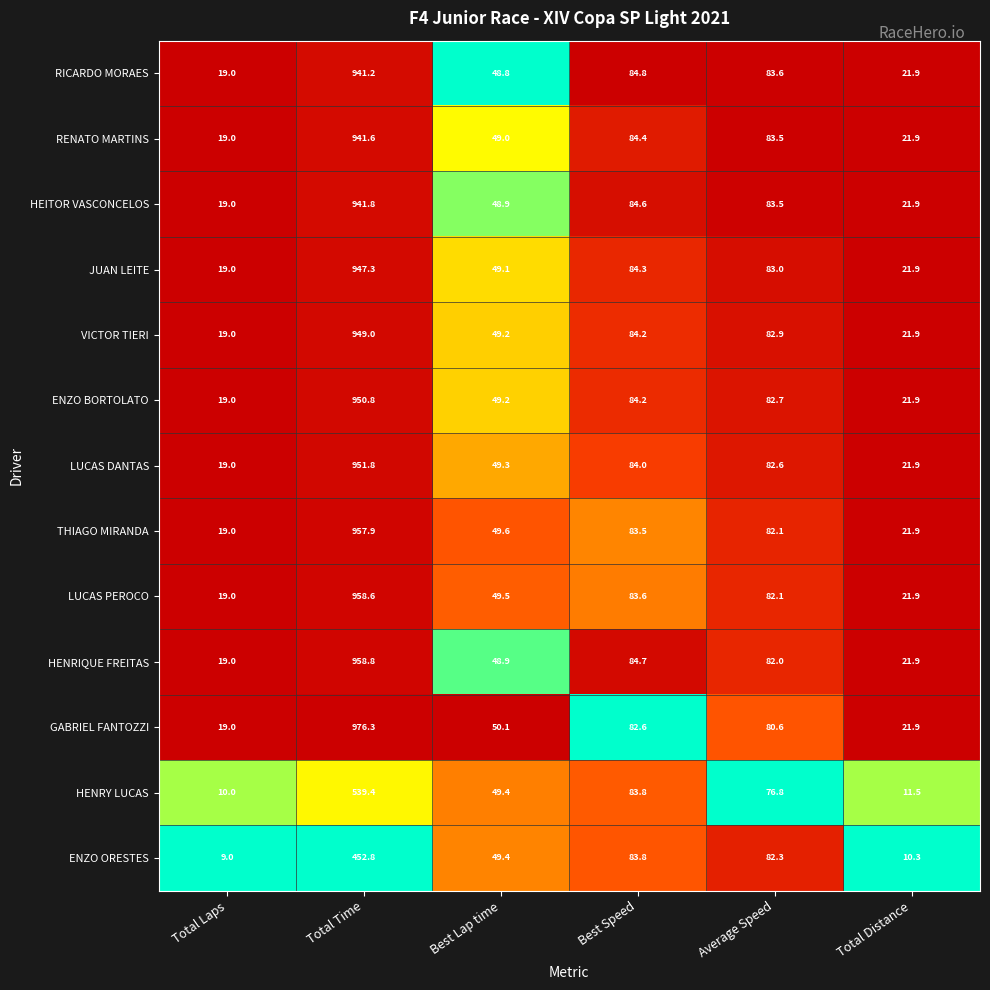

Which series has the widest spread of values?

GABRIEL FANTOZZI